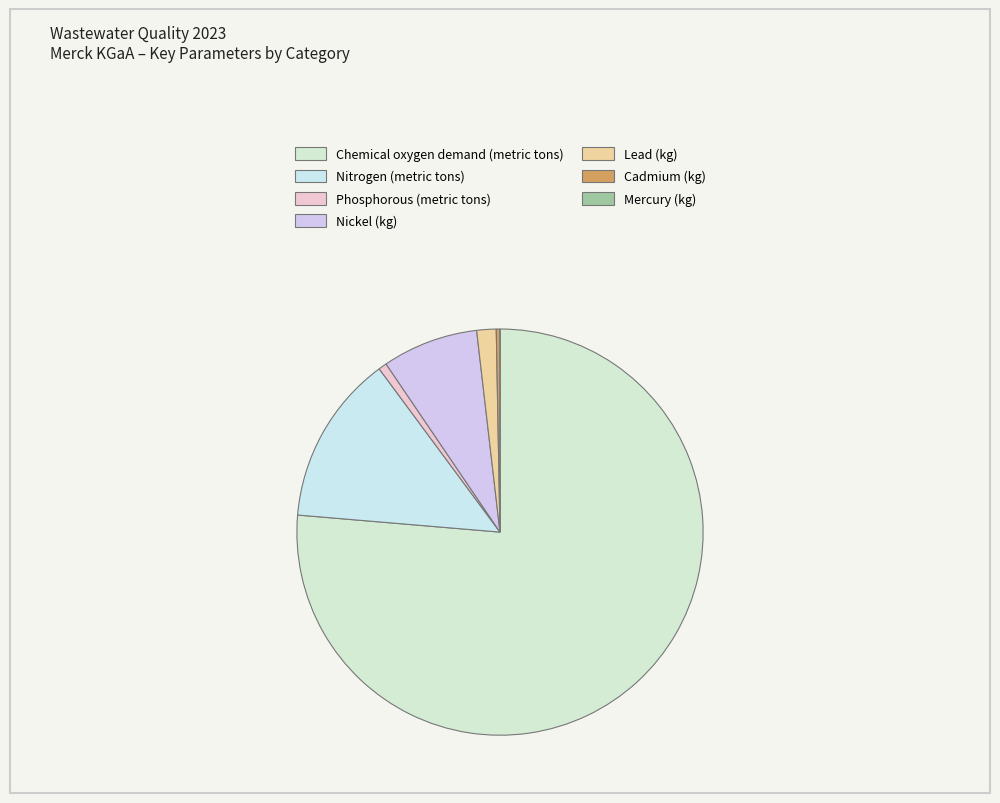

To the nearest percent, what portion does Lead (kg) represent?

2%